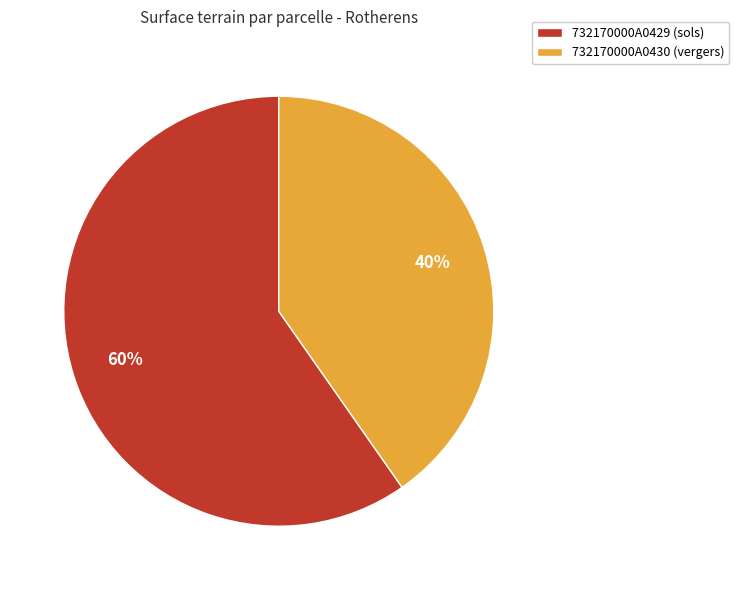

Between 732170000A0430 (vergers) and 732170000A0429 (sols), which is larger?

732170000A0429 (sols)